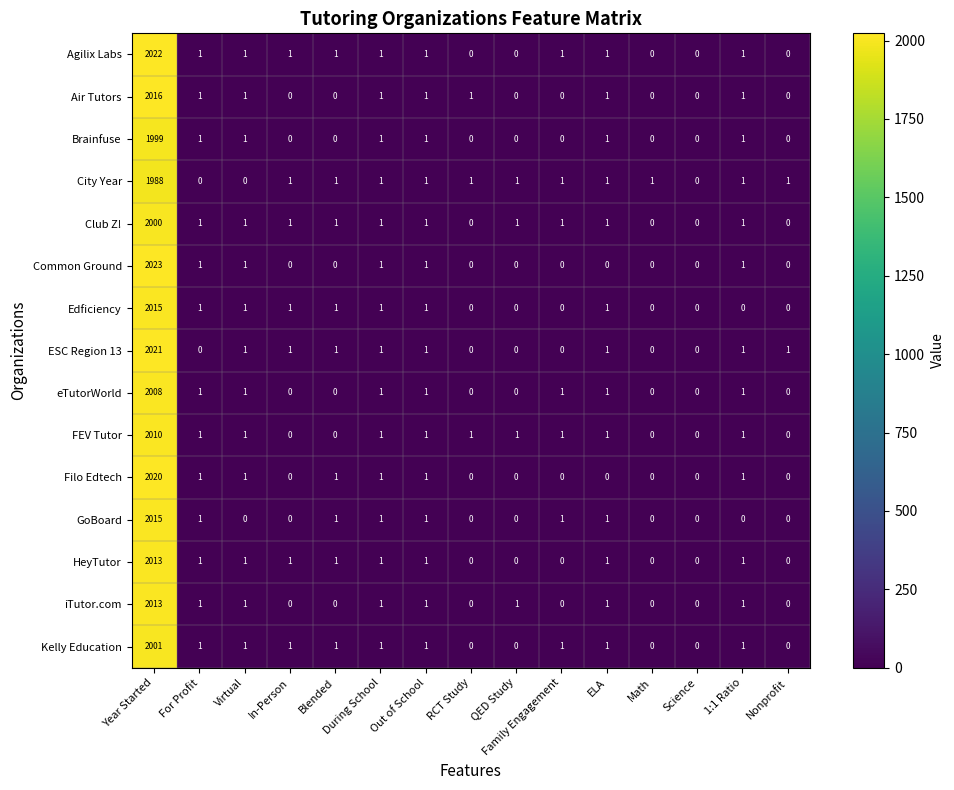

The Agilix Labs series shows 1 at In-Person. True or false?

True